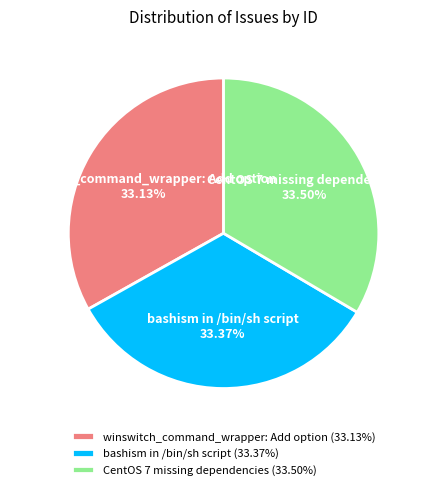

To the nearest percent, what percentage of the pie is bashism in /bin/sh script?

33%